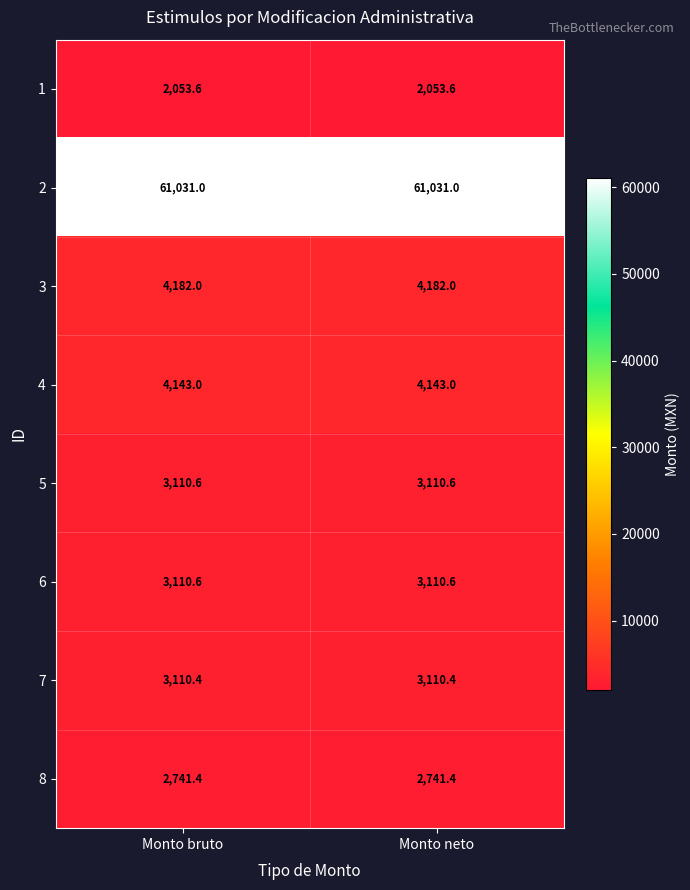

Reading left to right, extract all data points from this chart.

1: Monto bruto=2053.6	Monto neto=2053.6
2: Monto bruto=61031.0	Monto neto=61031.0
3: Monto bruto=4182.0	Monto neto=4182.0
4: Monto bruto=4143.0	Monto neto=4143.0
5: Monto bruto=3110.6	Monto neto=3110.6
6: Monto bruto=3110.6	Monto neto=3110.6
7: Monto bruto=3110.4	Monto neto=3110.4
8: Monto bruto=2741.4	Monto neto=2741.4